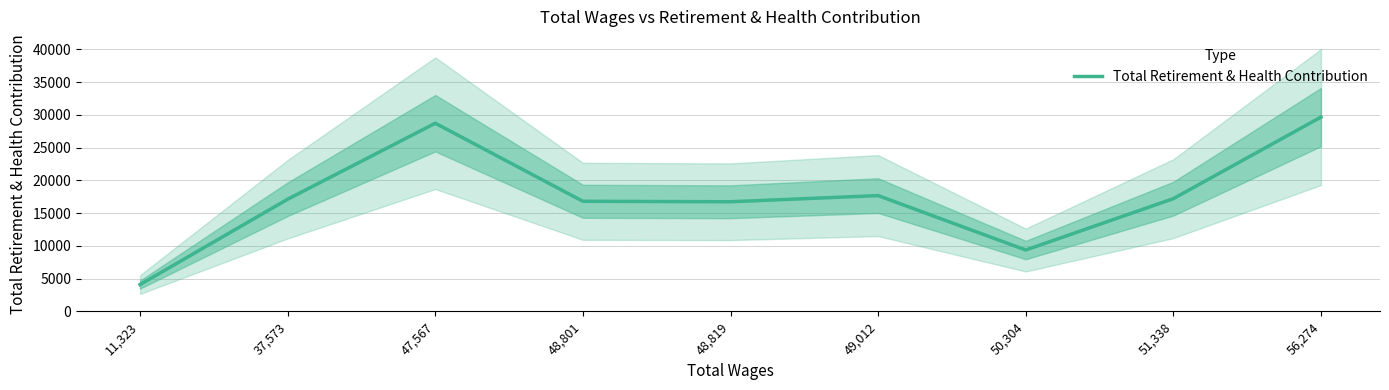

What is the label of the 7th point from the right?

47,567